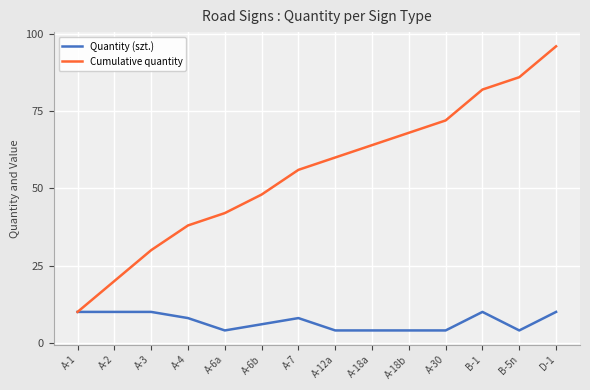

What position from the right is A-4?

11